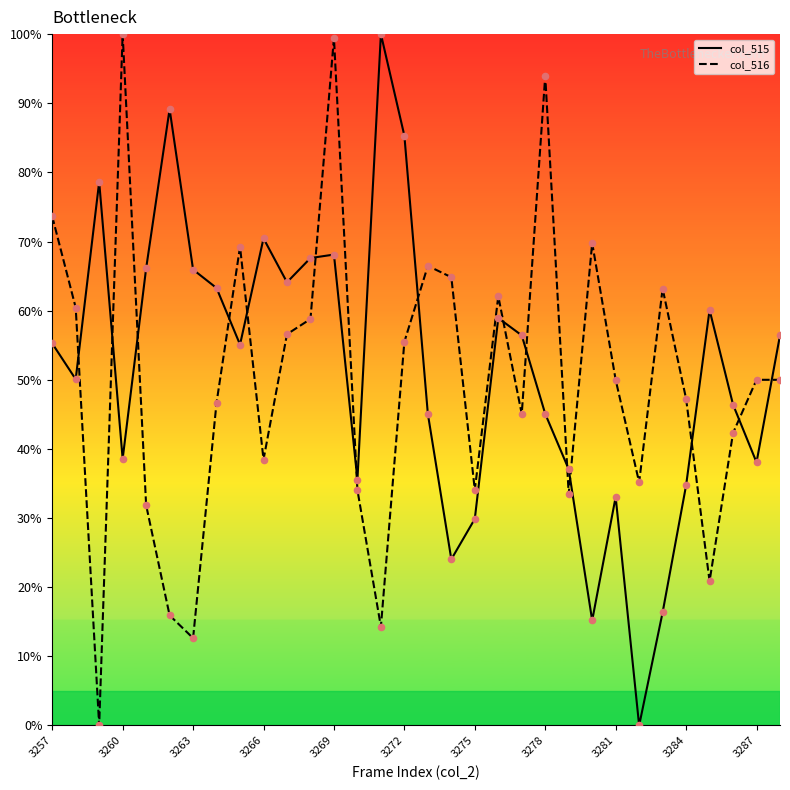

At which category is the sum across all series the highest?

3269